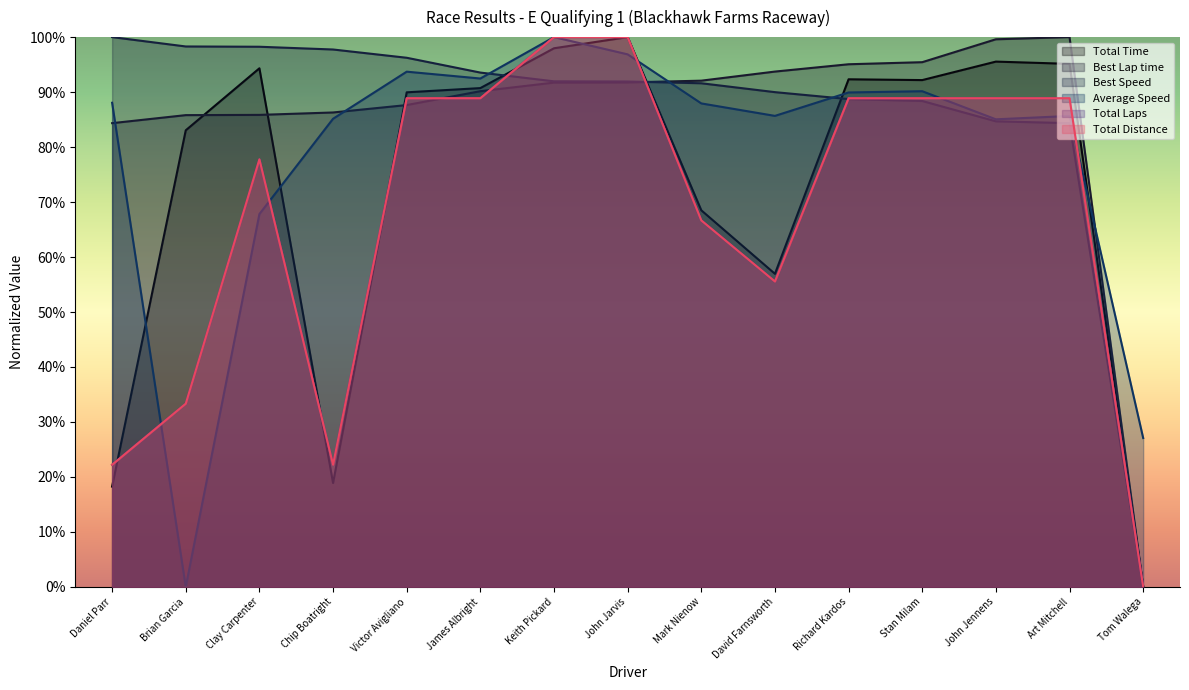

What is the difference between the Best Speed values at John Jarvis and Brian Garcia?

6.4